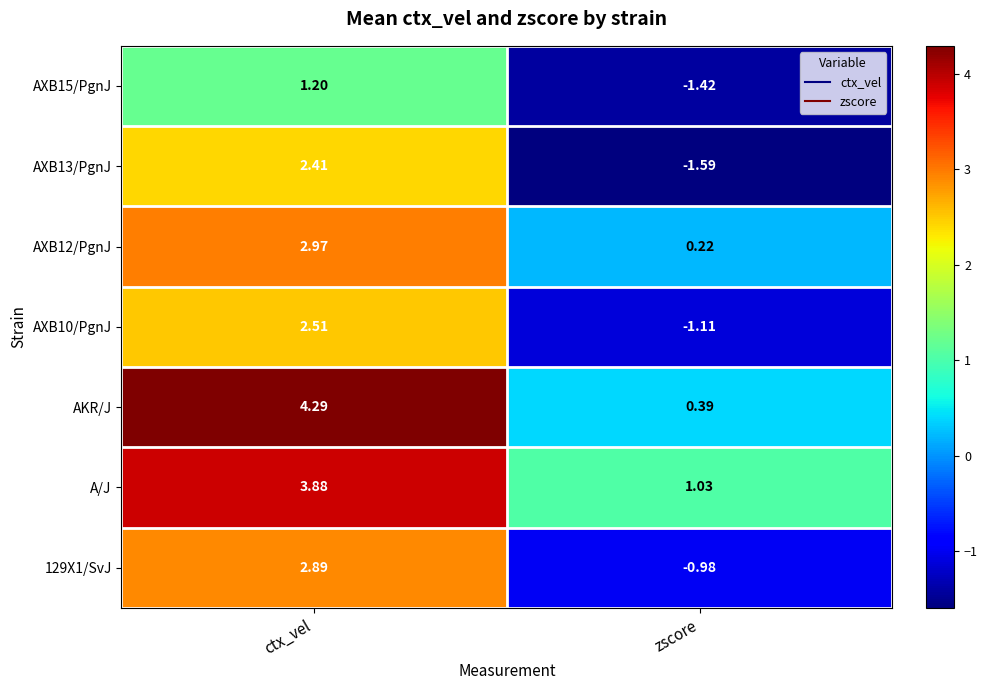

How many positive values does the AXB13/PgnJ series have?

1